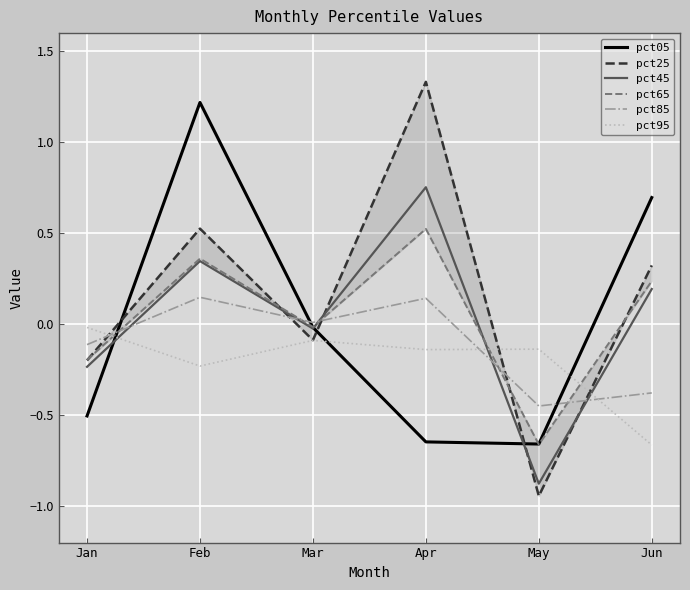

How many lines are shown in the chart?

6